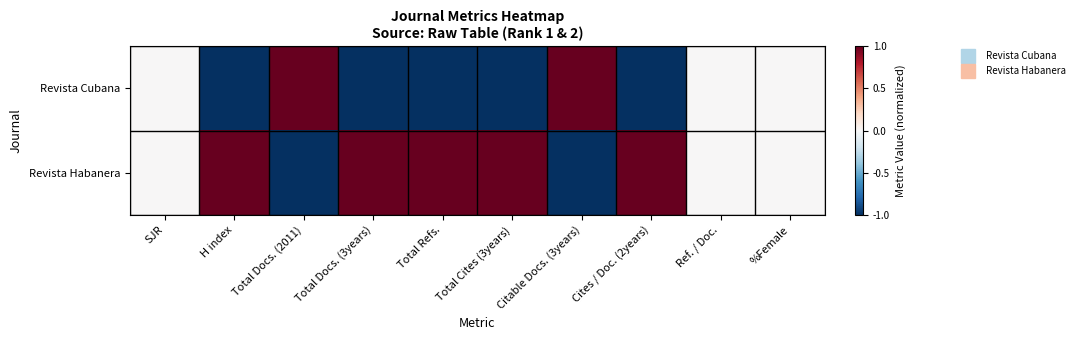

Rank the series at Total Docs. (3years) from lowest to highest value.

Revista Cubana, Revista Habanera